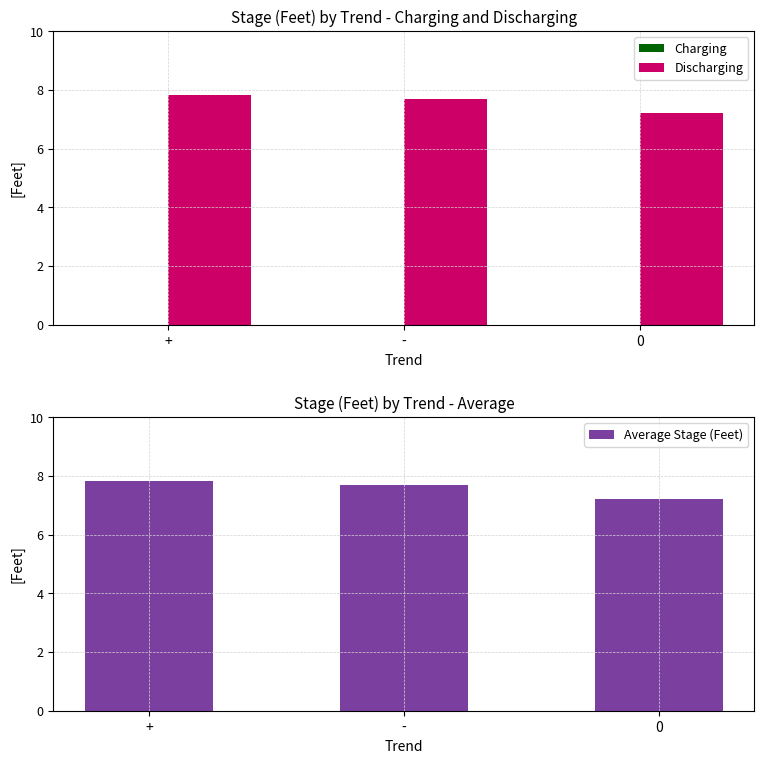

How many bars are there in total?

9